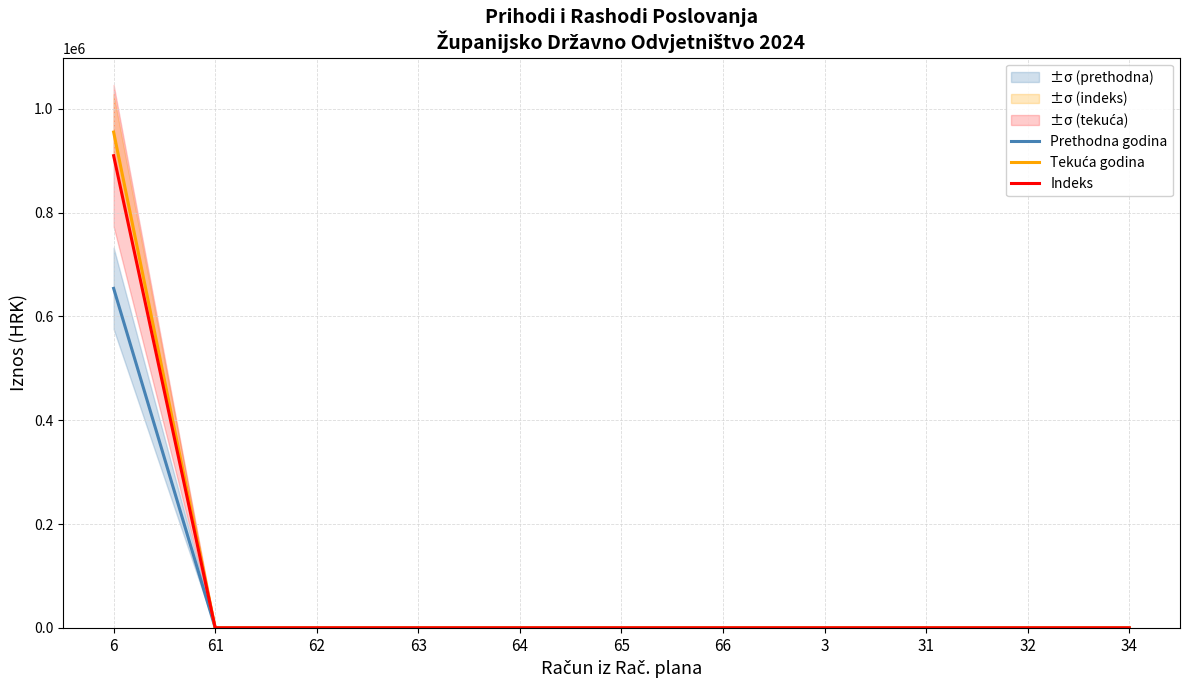

How many series are shown in this chart?

3